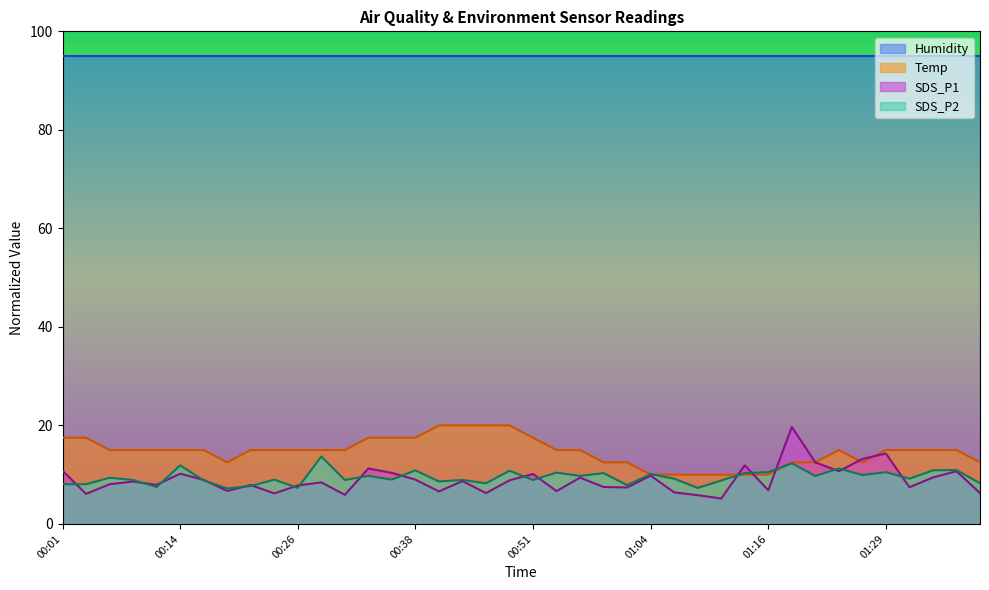

Between which two adjacent categories do SDS_P2 and SDS_P1 first intersect?

00:01 and 00:04